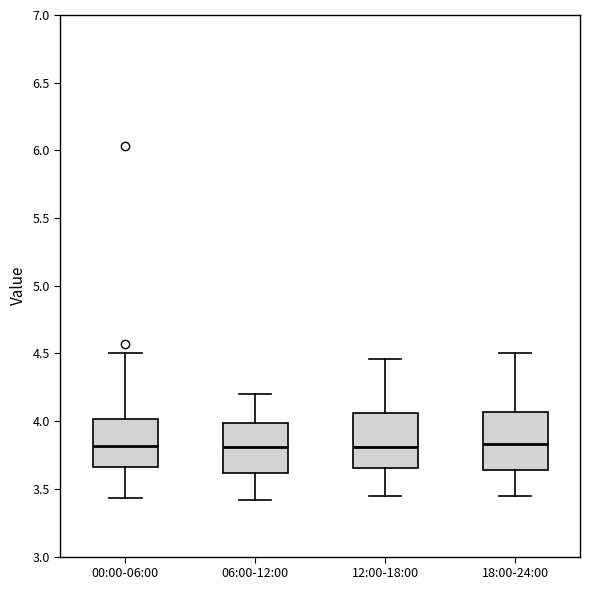

Reading left to right, read every box against the y-axis: the position of its median line, the range the box covers, and the ends of its whiskers. The values are not printed on the chart, so give them approximately, as read against the axis.

00:00-06:00: median 3.80, box 3.65 to 4.00, whiskers 3.45 to 4.50
06:00-12:00: median 3.80, box 3.60 to 4.00, whiskers 3.40 to 4.20
12:00-18:00: median 3.80, box 3.65 to 4.05, whiskers 3.45 to 4.45
18:00-24:00: median 3.85, box 3.65 to 4.05, whiskers 3.45 to 4.50